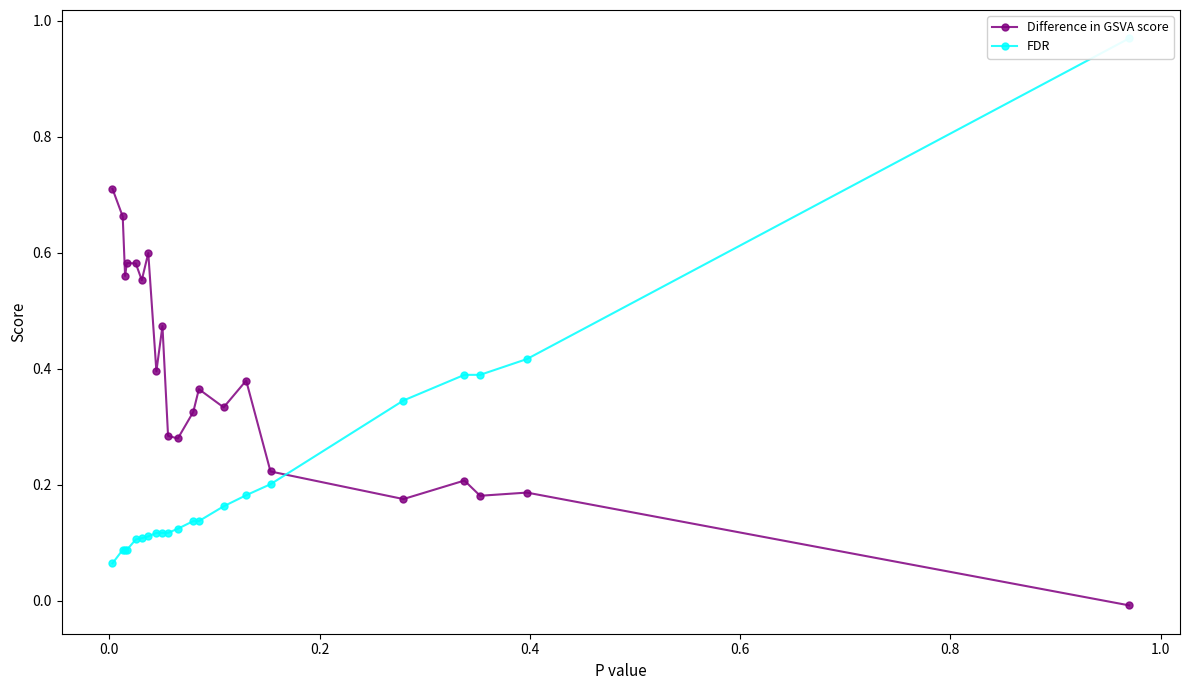

True or false: Difference in GSVA score has more than 2 points higher than both neighbors.

True